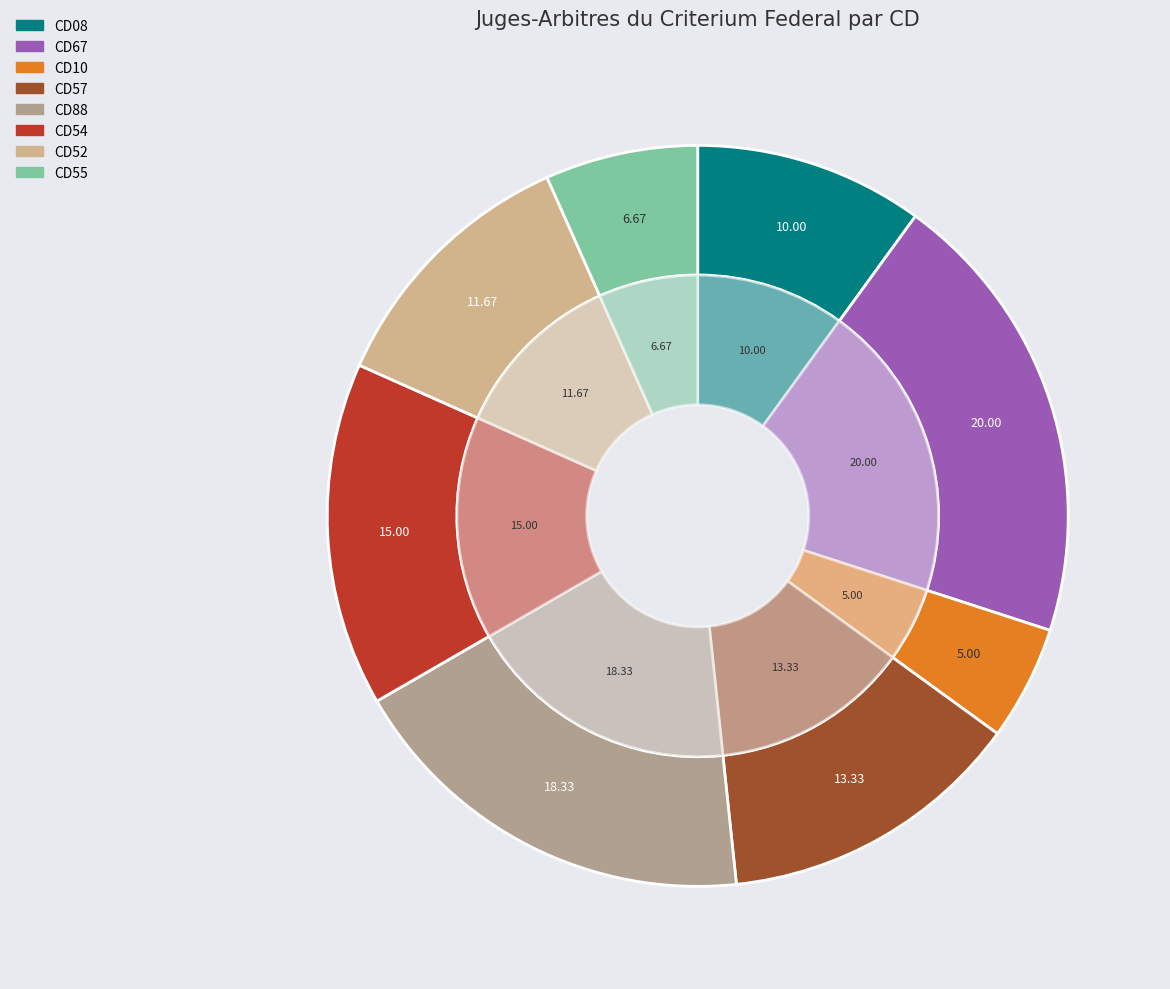

Which has a higher value, CD08 or CD10?

CD08